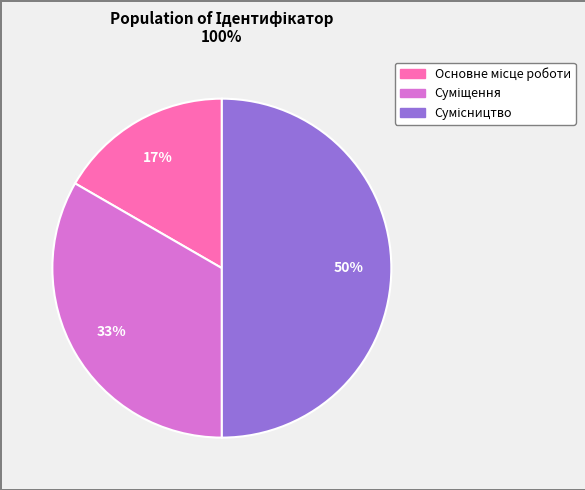

To the nearest percent, what is the difference between the largest and smallest slice percentages?

33%